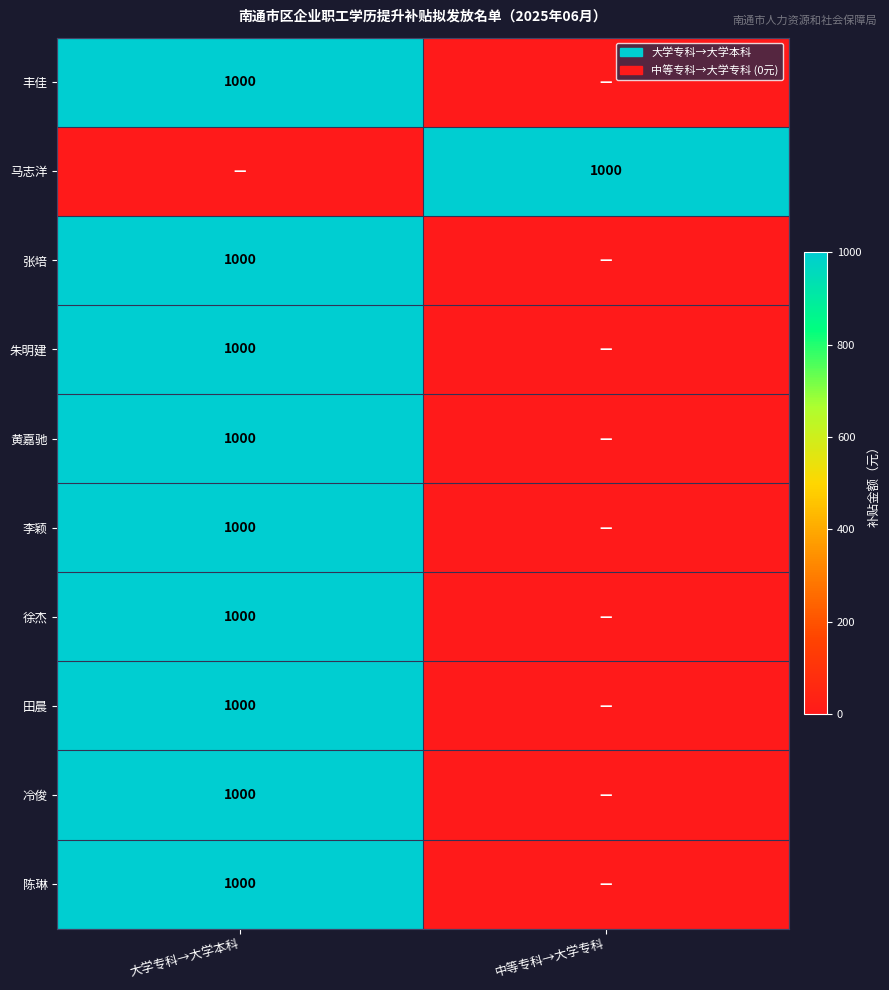

Is it true that 黄嘉驰 equals 1768 at 大学专科→大学本科?

False